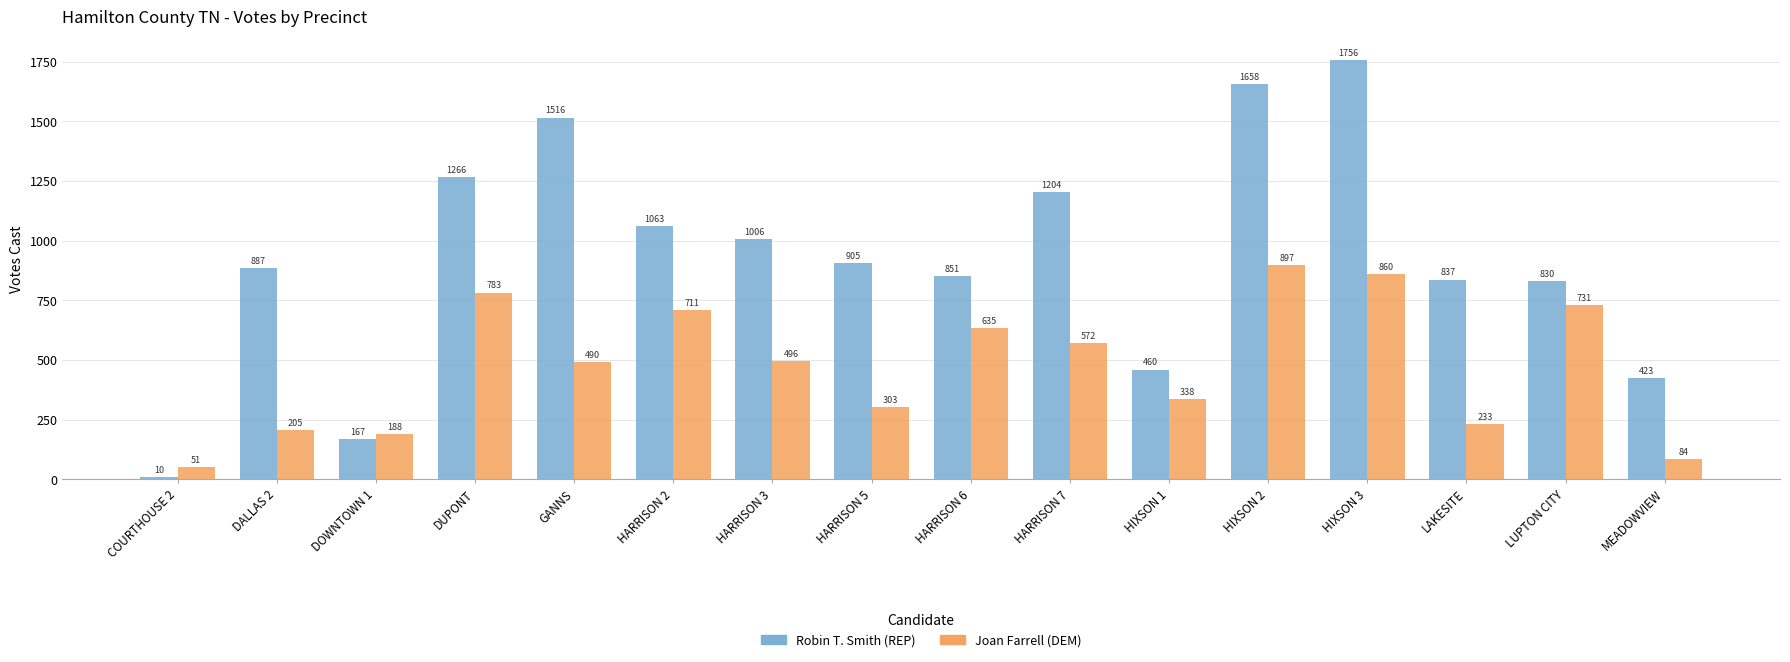

What value does the Robin T. Smith (REP) series have at HIXSON 3?

1756